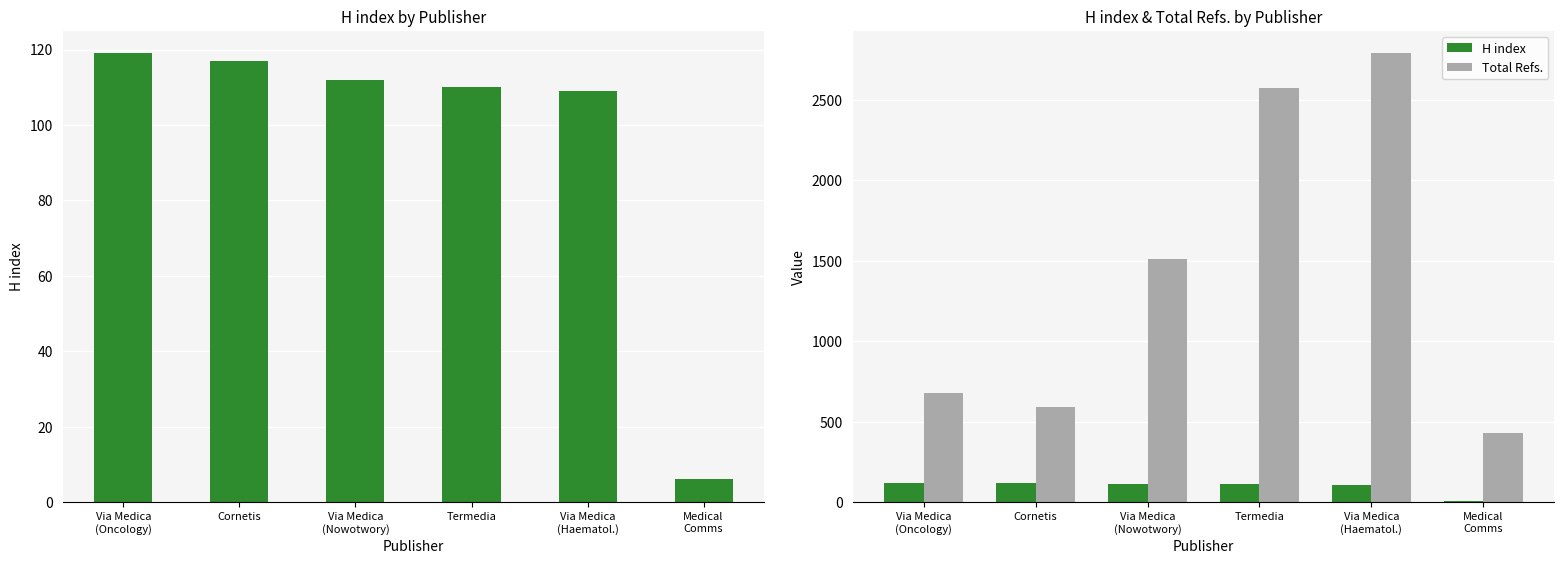

How many bars are there in each group?

2